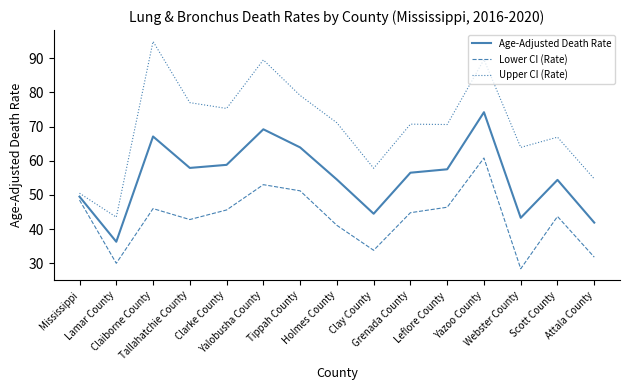

Which series has the largest total across all categories?

Upper CI (Rate)